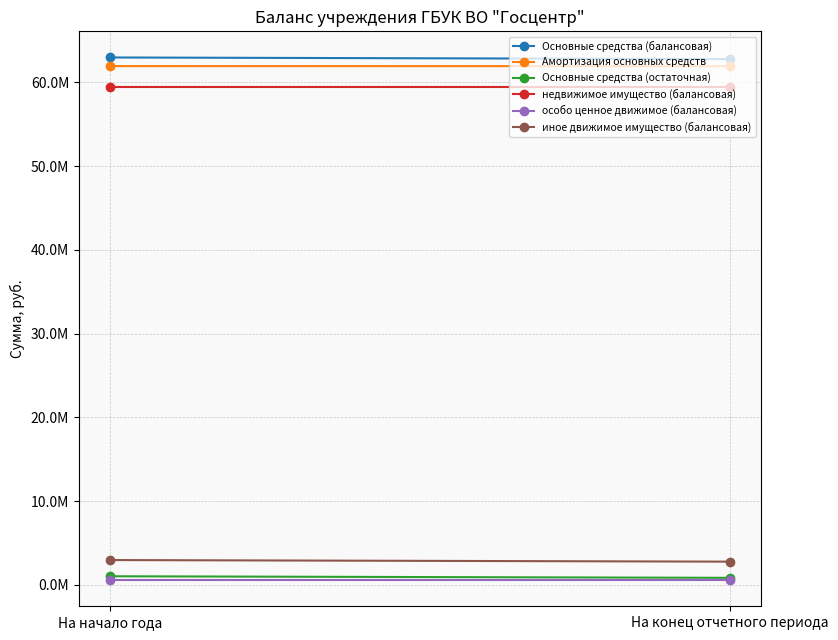

Is it true that иное движимое имущество (балансовая) equals 5281580.7 at На начало года?

False